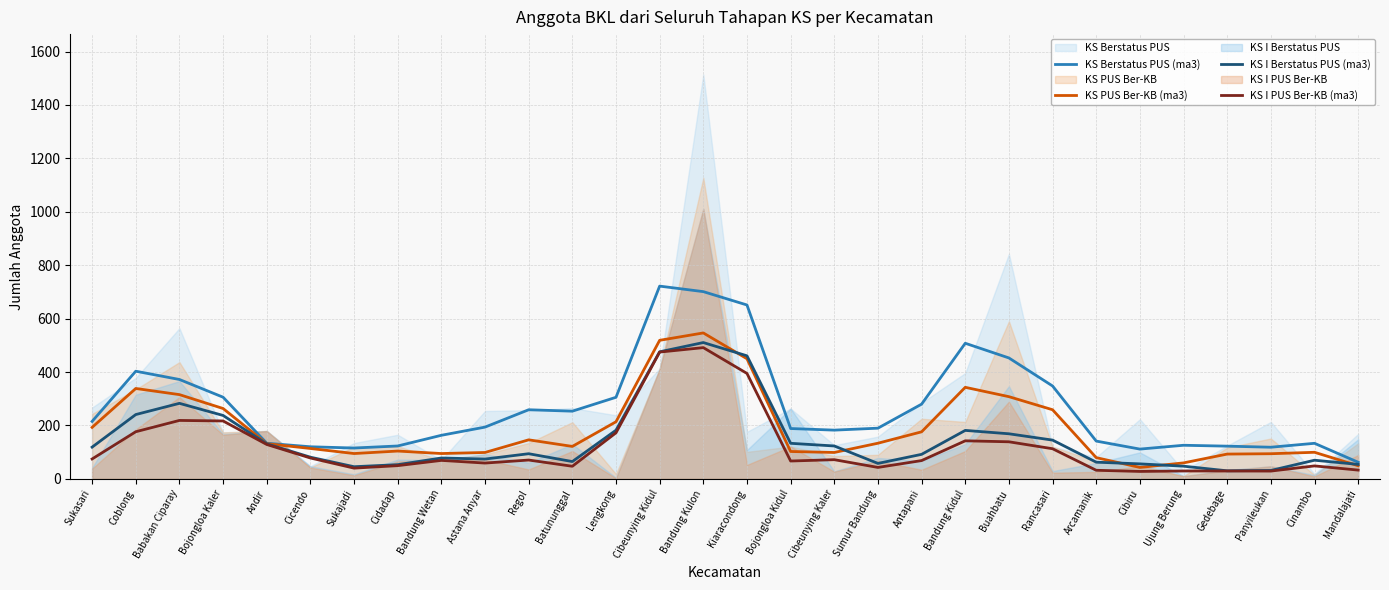

Where is the first local minimum for KS I PUS Ber-KB (ma3)?

Sukajadi